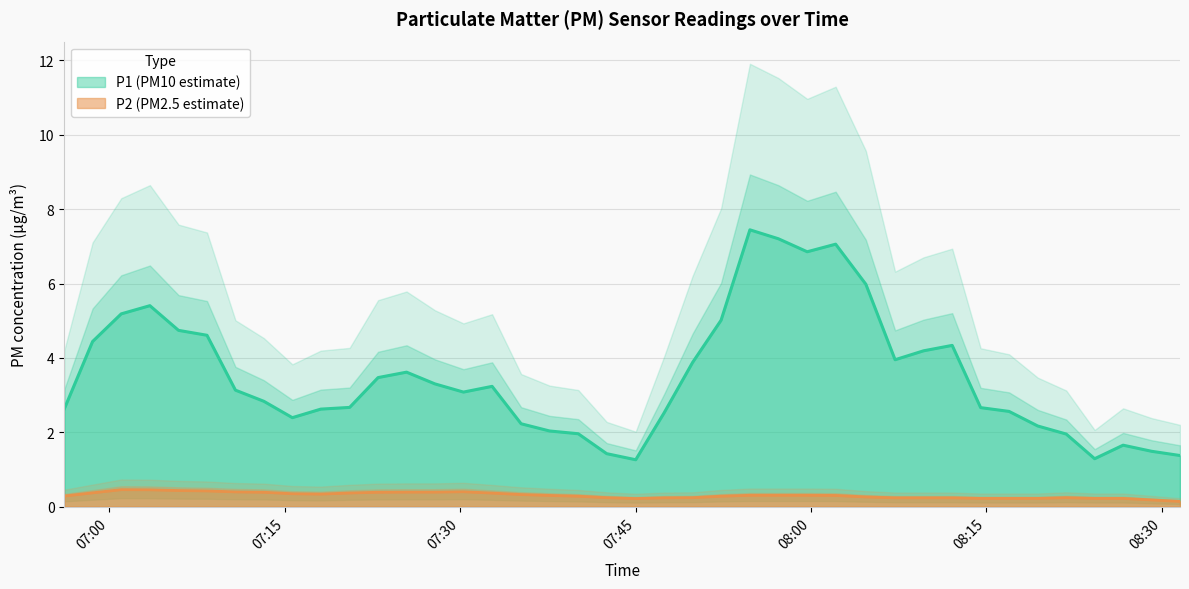

What is the highest value of the P2 (PM2.5 estimate) series?

0.5